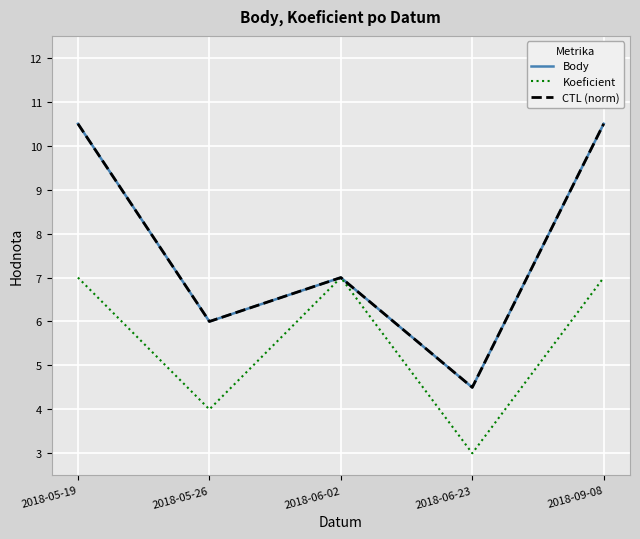

Which category has the lowest value in the Koeficient series?

2018-06-23